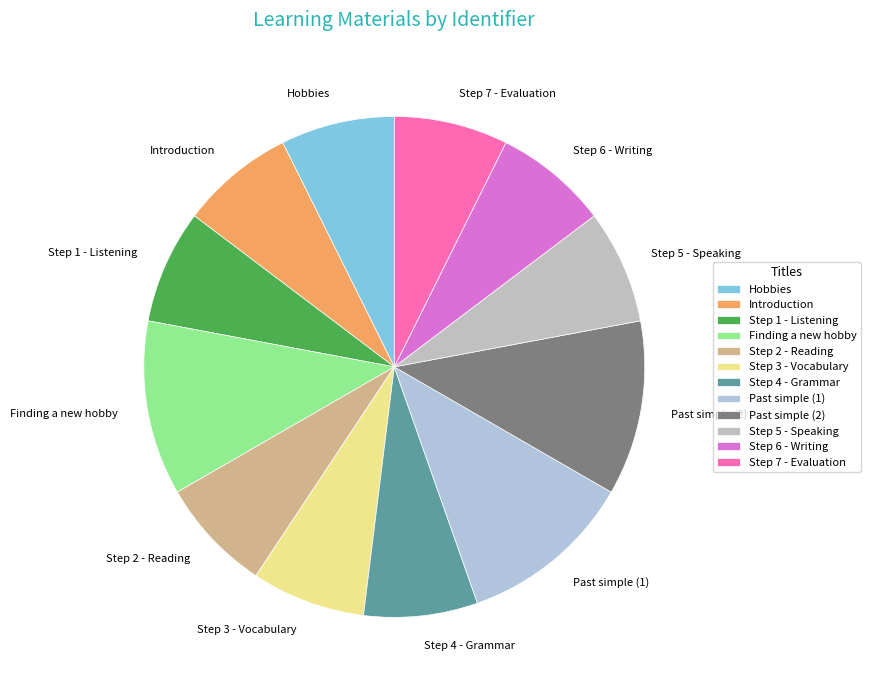

Is it true that Hobbies is 20% of the pie?

False